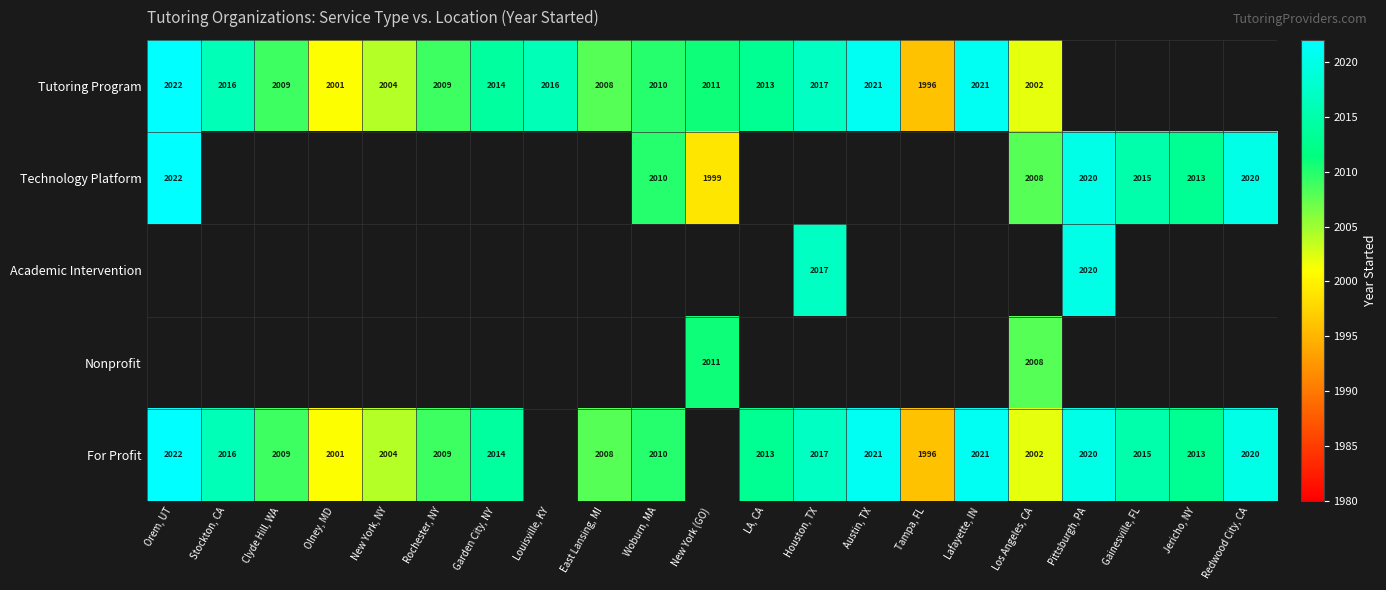

How many series are shown in this chart?

5